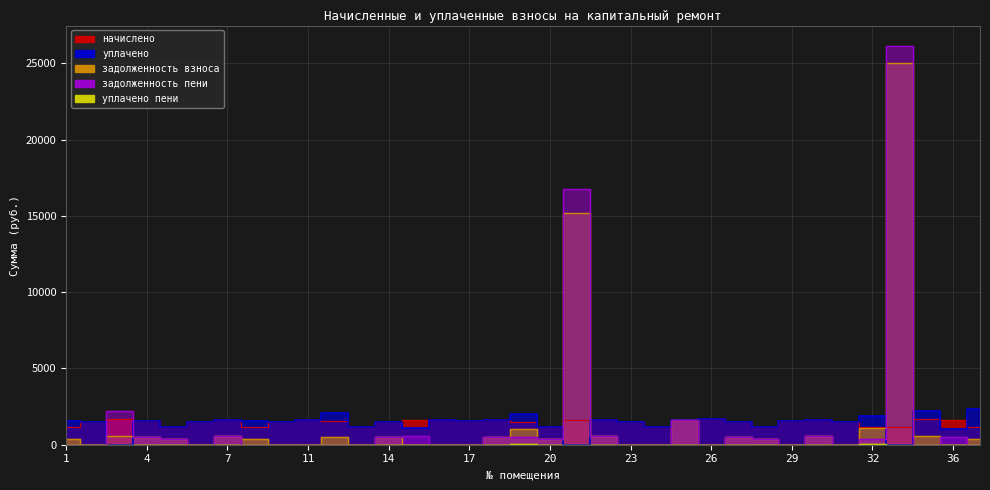

Where do задолженность пени and уплачено пени first cross each other?

36 and 37